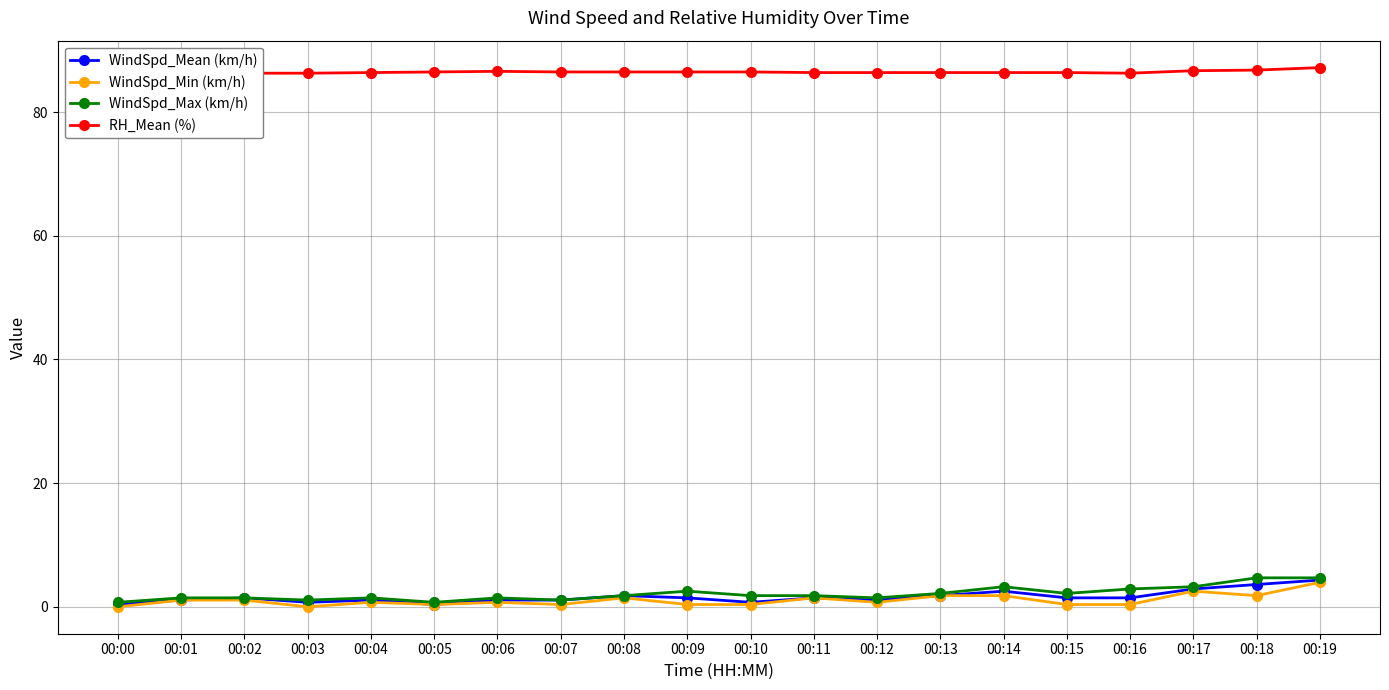

Reading left to right, list all the values displayed in this chart.

WindSpd_Mean (km/h): 0.4	1.1	1.4	0.7	1.1	0.4	1.1	1.1	1.8	1.4	0.7	1.4	1.1	1.8	2.5	1.4	1.4	2.9	3.6	4.3
WindSpd_Min (km/h): 0.0	1.1	1.1	0.0	0.7	0.4	0.7	0.4	1.4	0.4	0.4	1.4	0.7	1.8	1.8	0.4	0.4	2.5	1.8	4.0
WindSpd_Max (km/h): 0.7	1.4	1.4	1.1	1.4	0.7	1.4	1.1	1.8	2.5	1.8	1.8	1.4	2.2	3.2	2.2	2.9	3.2	4.7	4.7
RH_Mean (%): 86.3	86.3	86.3	86.3	86.4	86.5	86.6	86.5	86.5	86.5	86.5	86.4	86.4	86.4	86.4	86.4	86.3	86.7	86.8	87.2